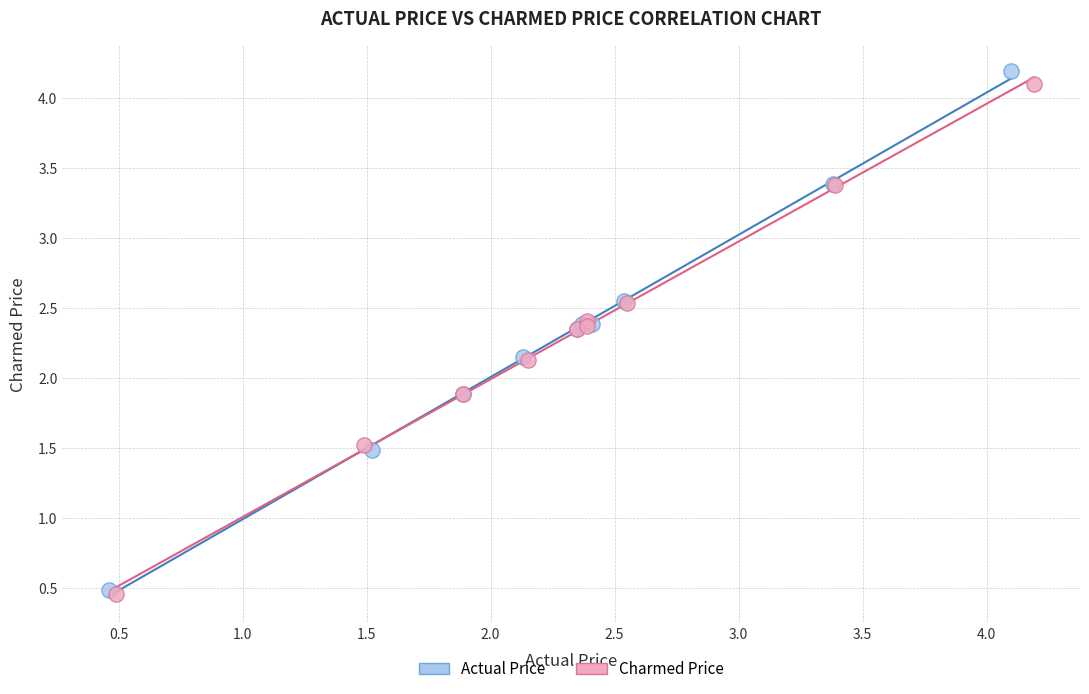

Which series has the widest spread of Y values?

Actual Price